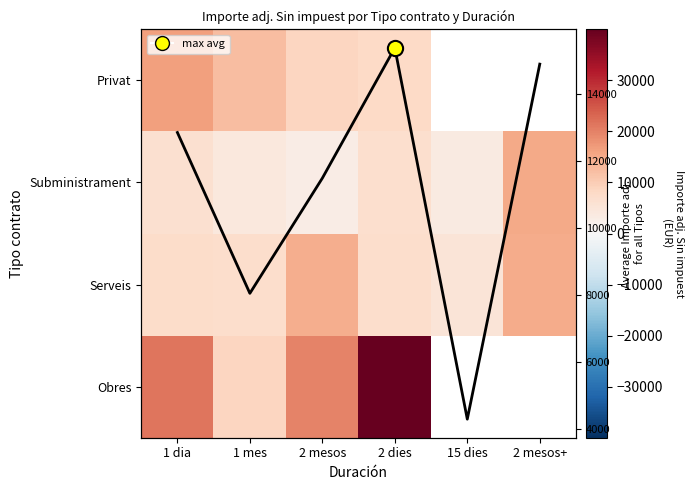

How many series are shown in this chart?

4